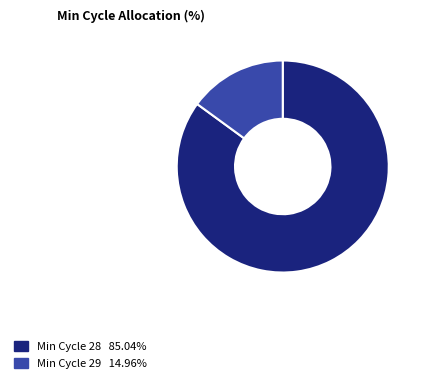

Is there any slice that represents more than half of the pie?

Yes